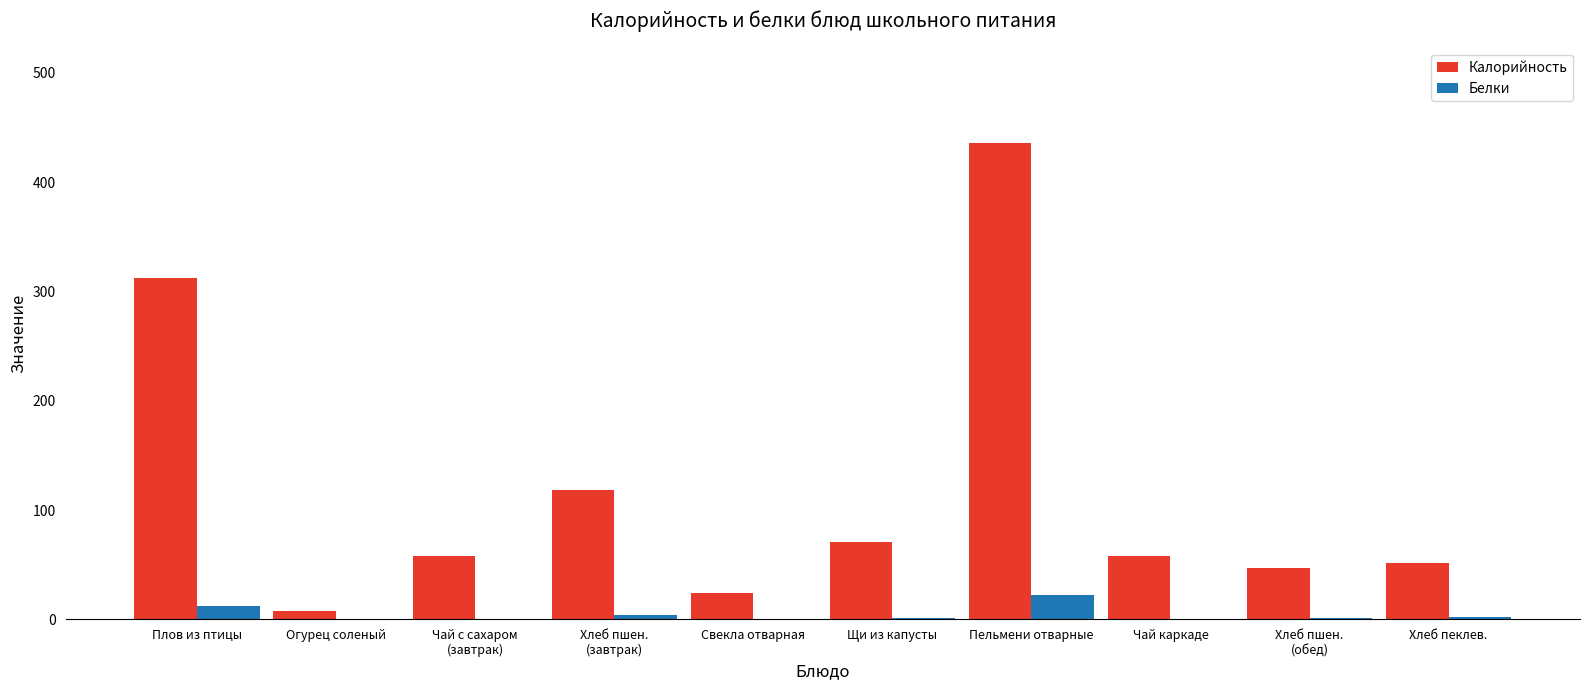

How many categories are shown in the chart?

10